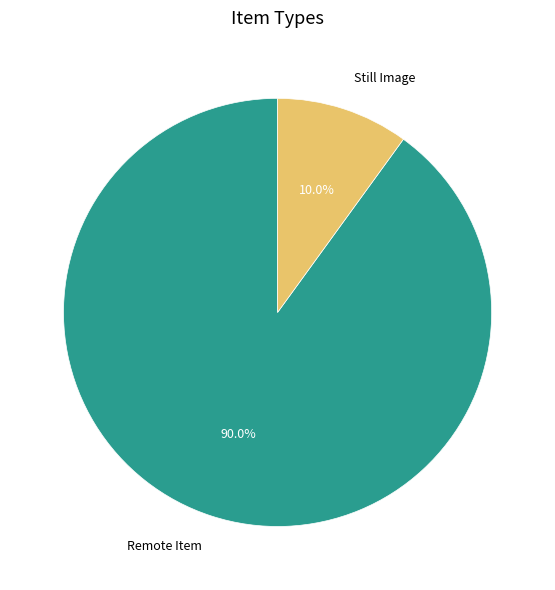

What is the smallest slice in the pie chart?

Still Image